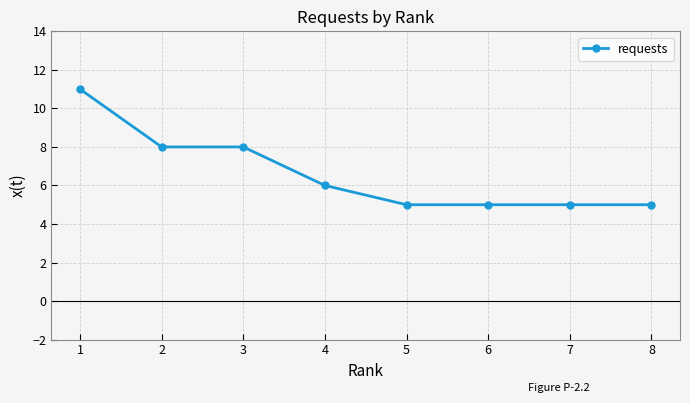

Between 2 and 7, which is larger?

2